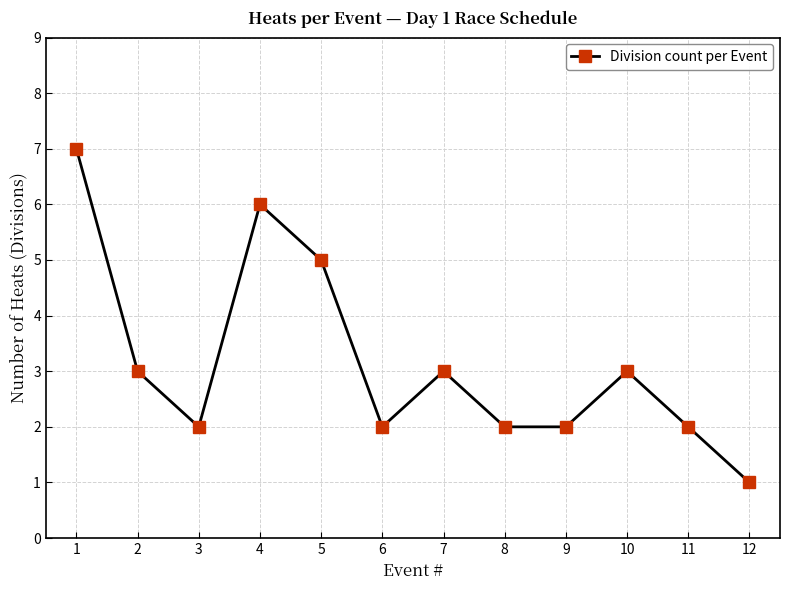

What is the ratio of the value at 11 to the value at 10?

0.7